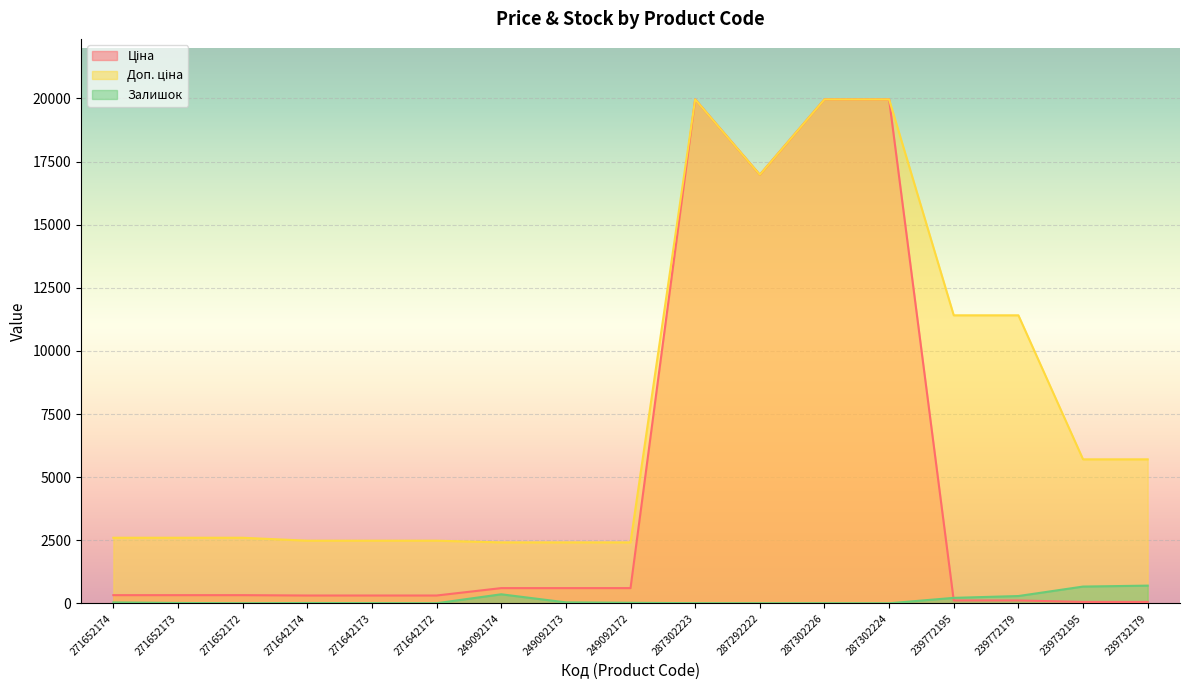

Rank the series by their maximum value, from highest to lowest.

Ціна, Доп. ціна, Залишок